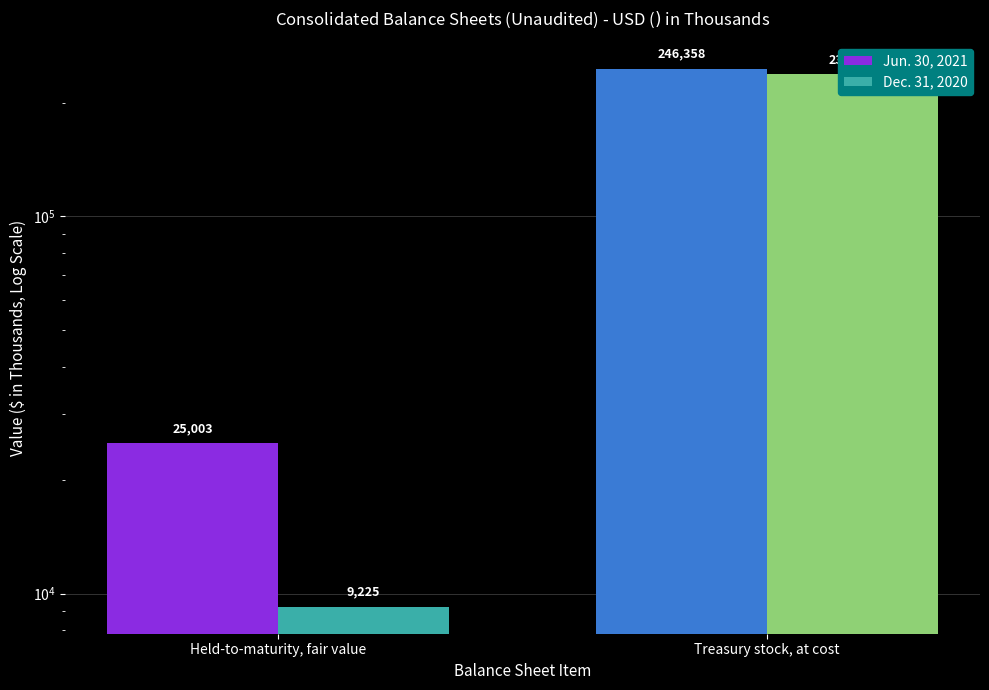

What is the sum of the Dec. 31, 2020 values at Held-to-maturity, fair value and Treasury stock, at cost?

247477